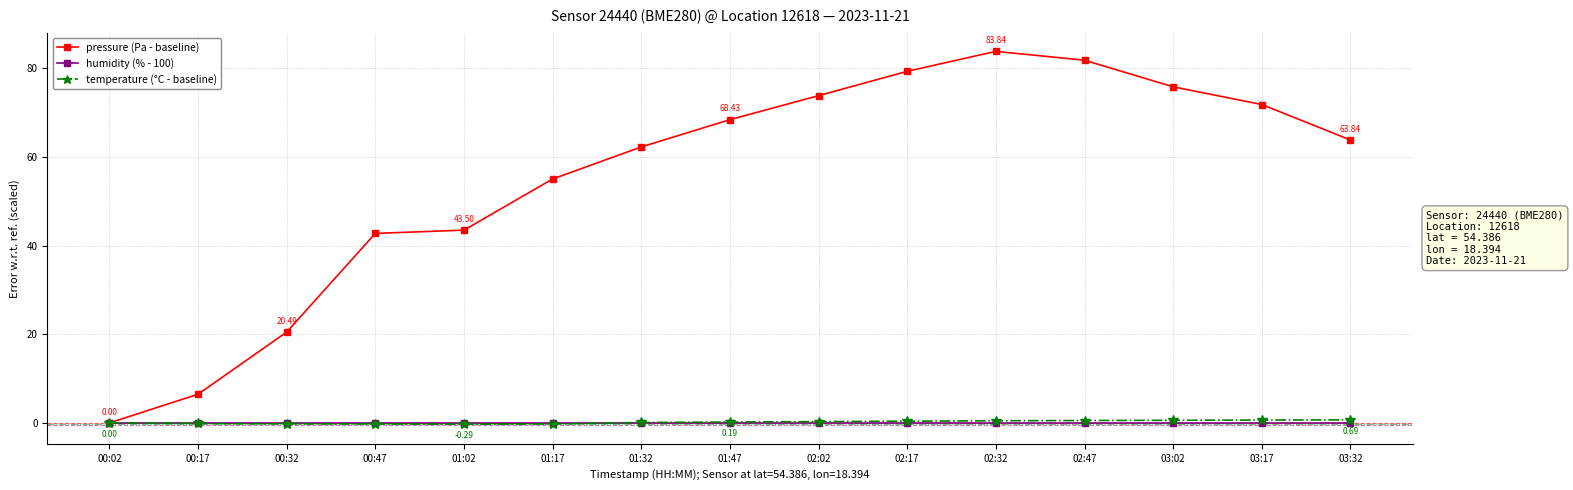

At which label does pressure (Pa - baseline) reach its peak?

02:32